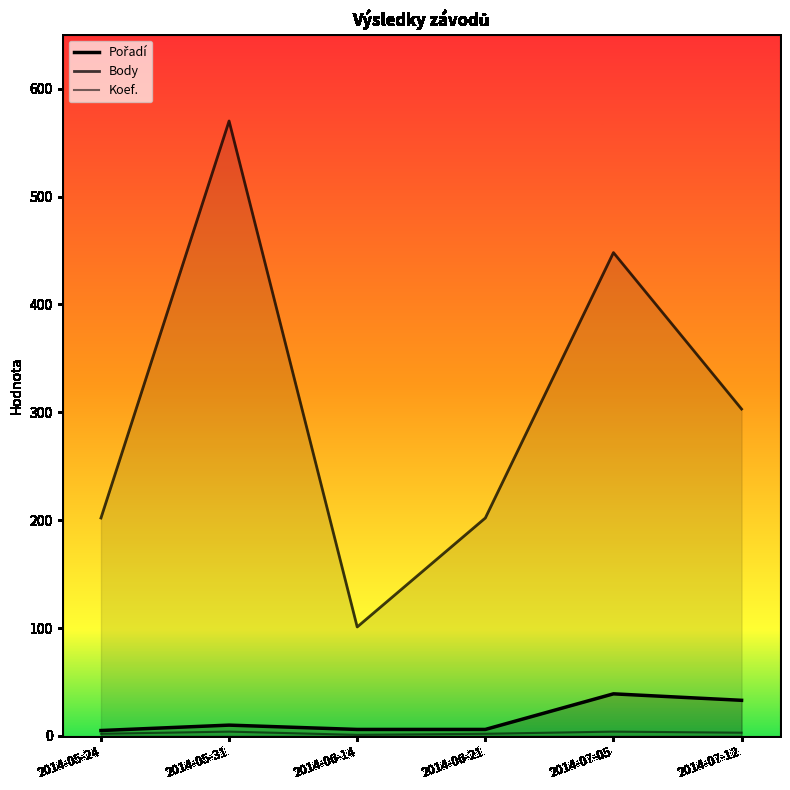

What is the maximum value shown in the chart?

570